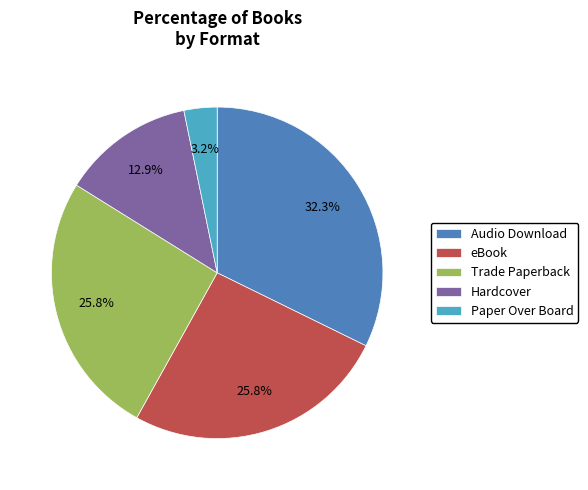

Is there a majority slice in this chart?

No